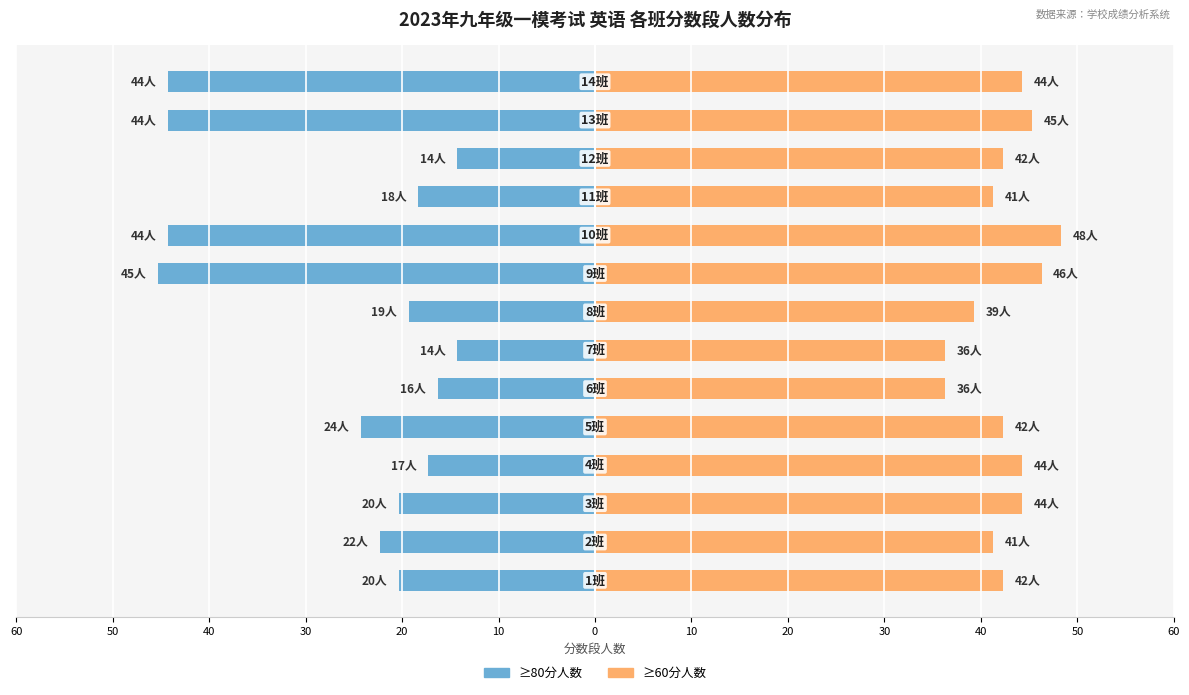

List the series in order of their overall mean, highest first.

≥60分人数, ≥80分人数